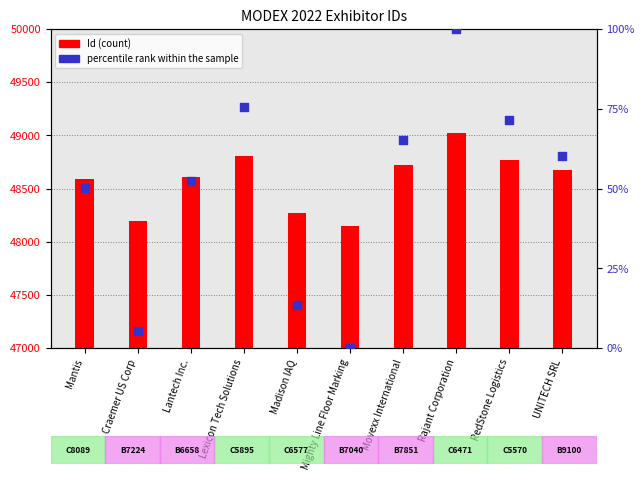

What is the total value across all series at Craemer US Corp?

48202.3